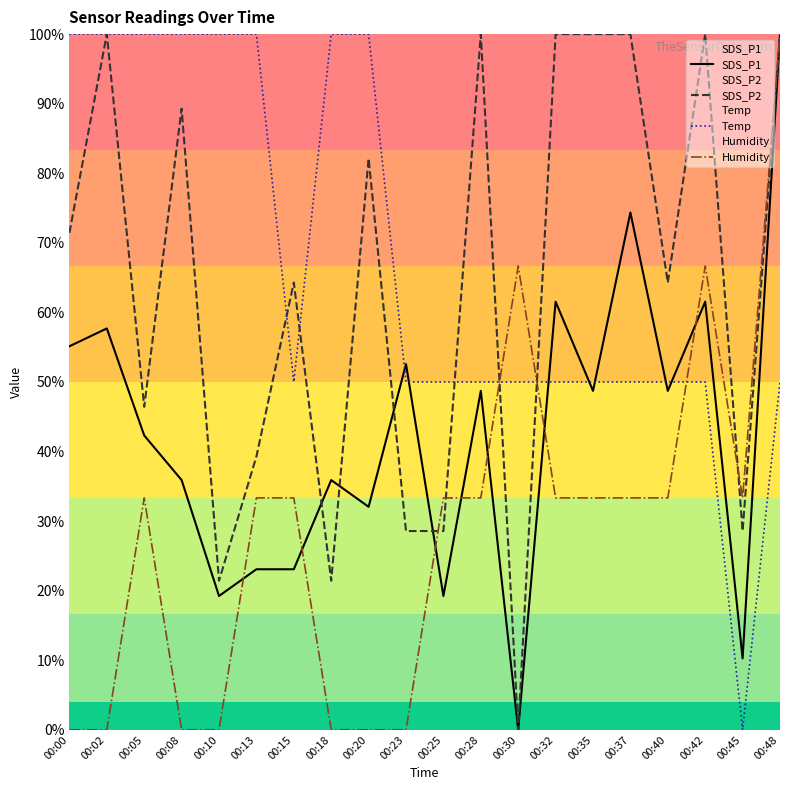

Which series has the largest total across all categories?

Temp